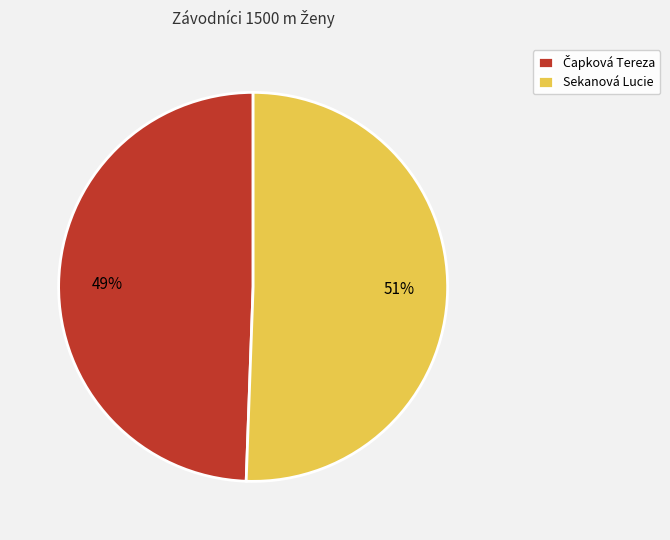

What is the largest slice in the pie chart?

Sekanová Lucie